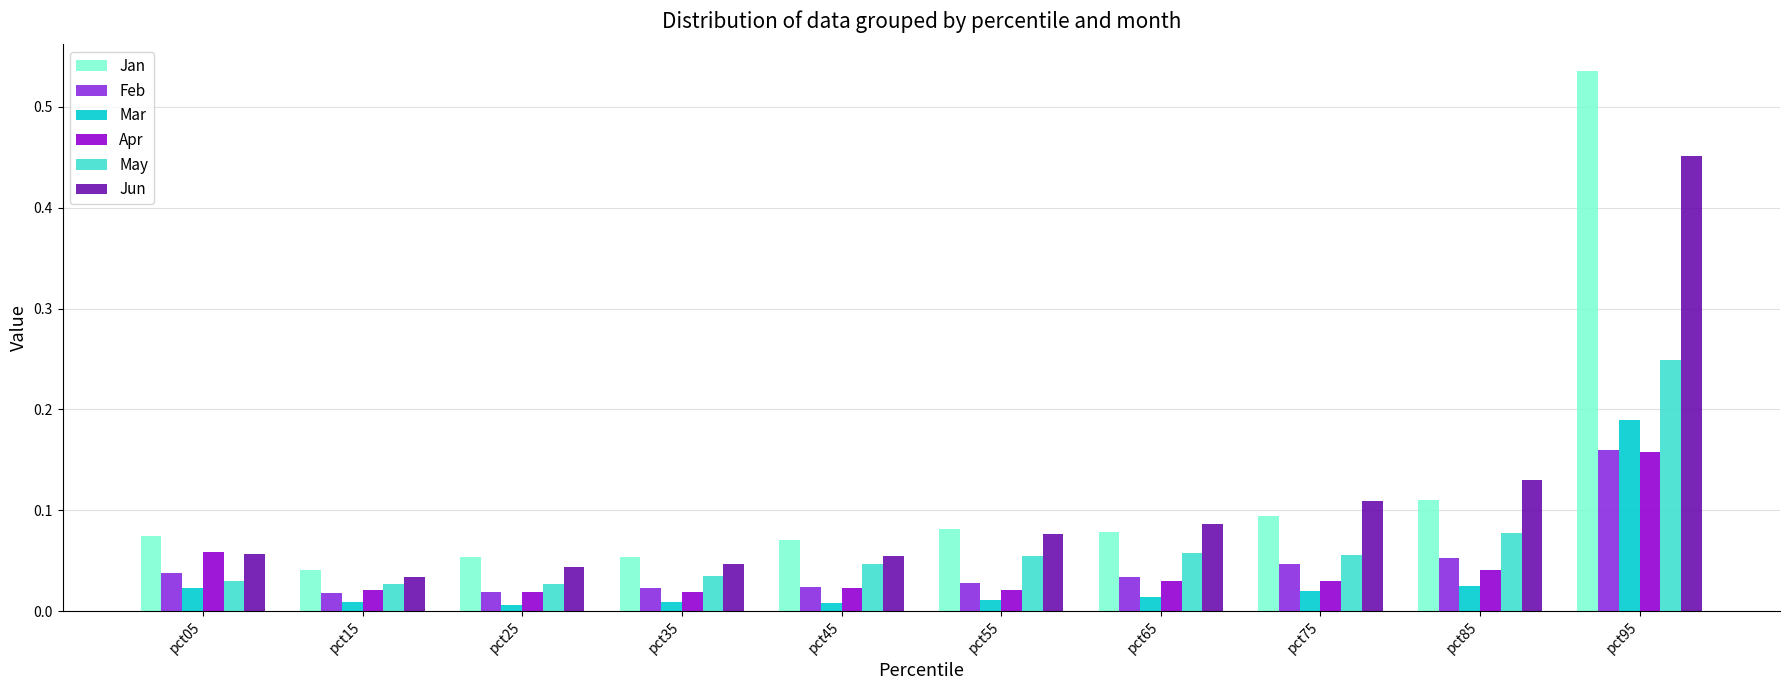

Are the bars grouped side by side (vs. stacked)?

Yes